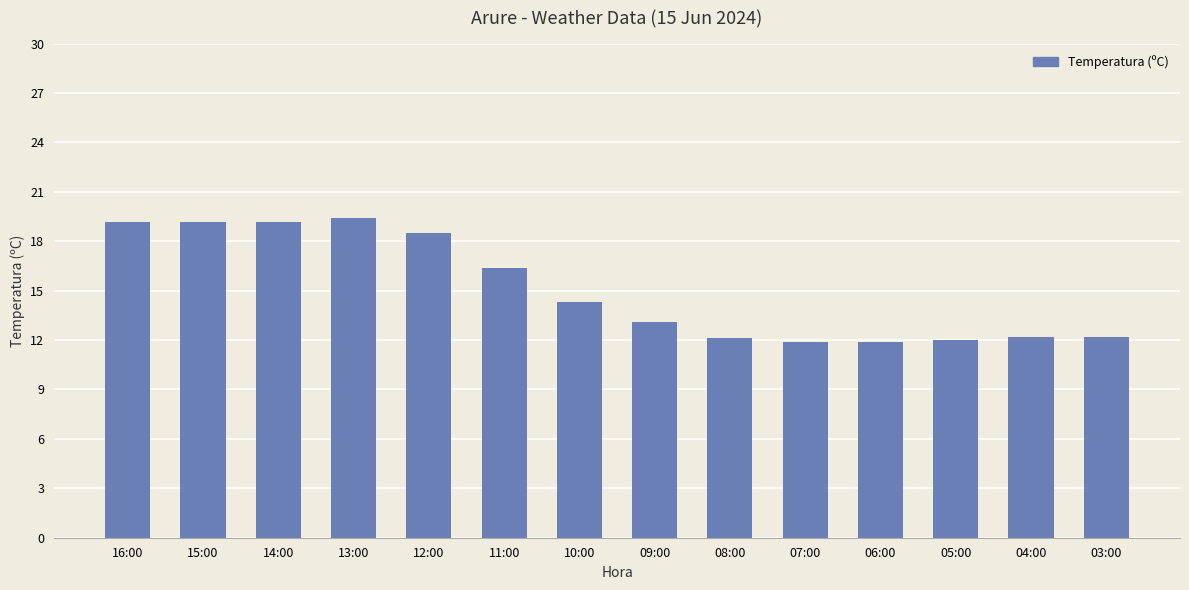

What is the difference between the second highest and minimum values?

7.3